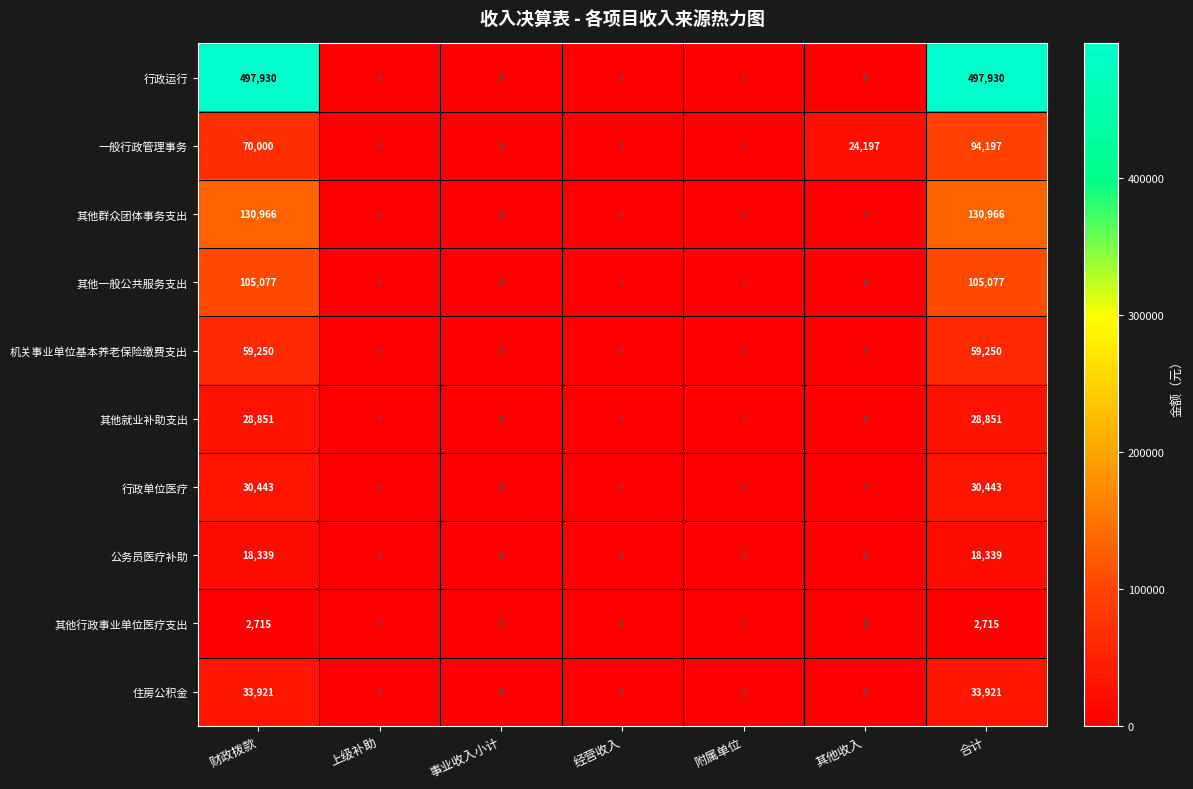

How many distinct data groups are displayed?

10